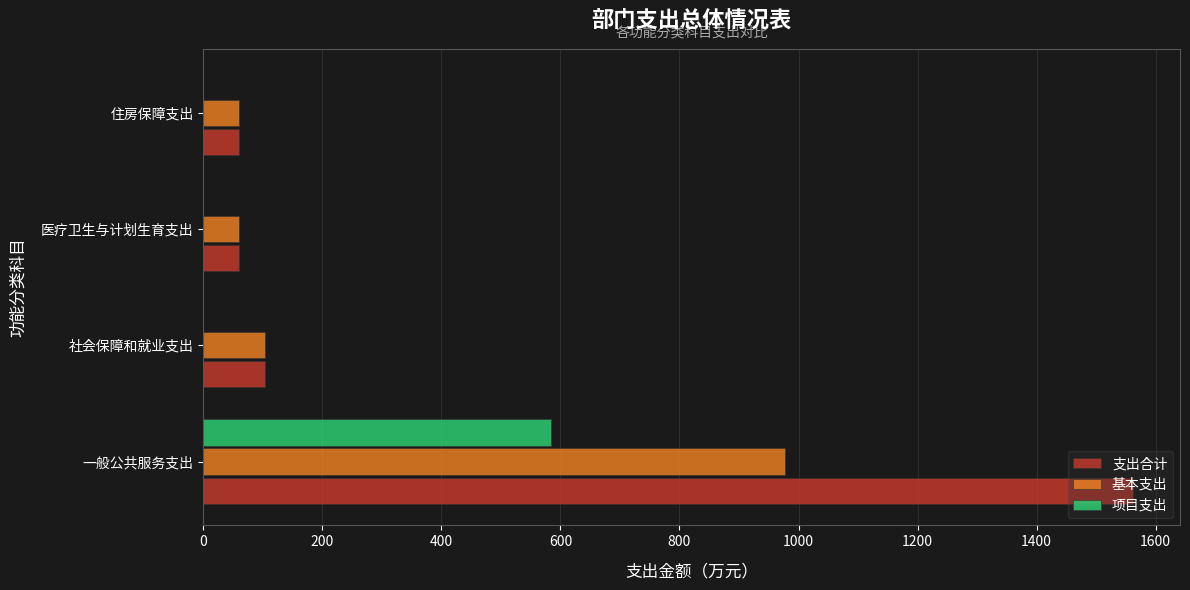

At which label does 项目支出 reach its peak?

一般公共服务支出